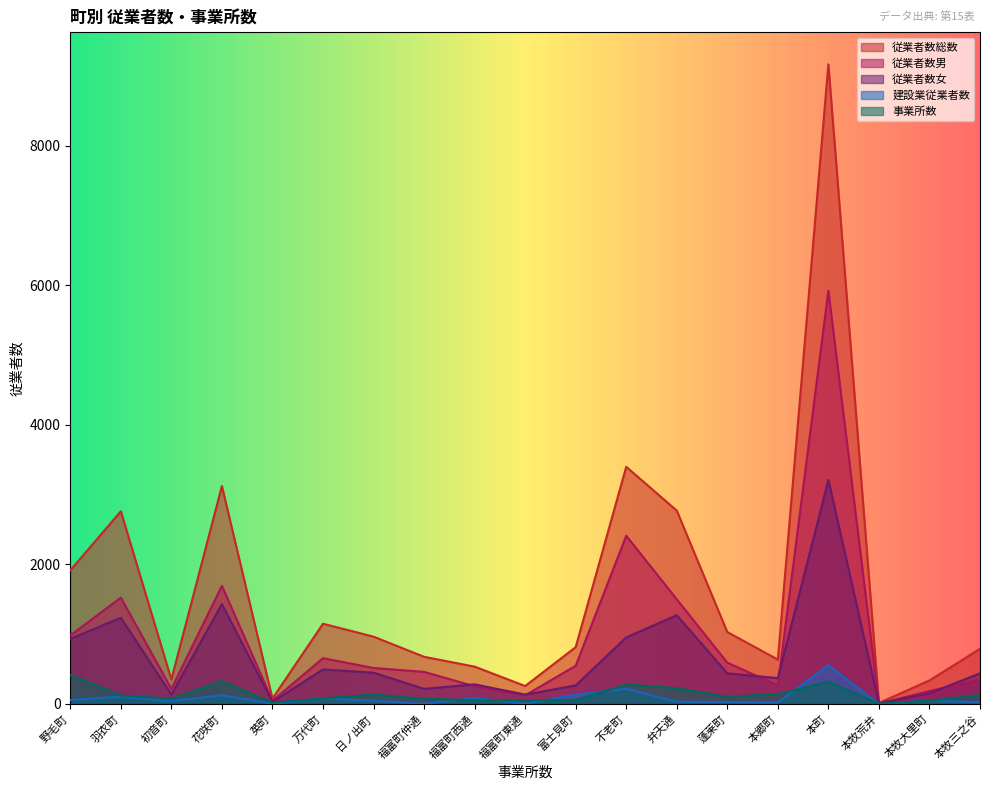

What position from the right is 本牧荒井?

3